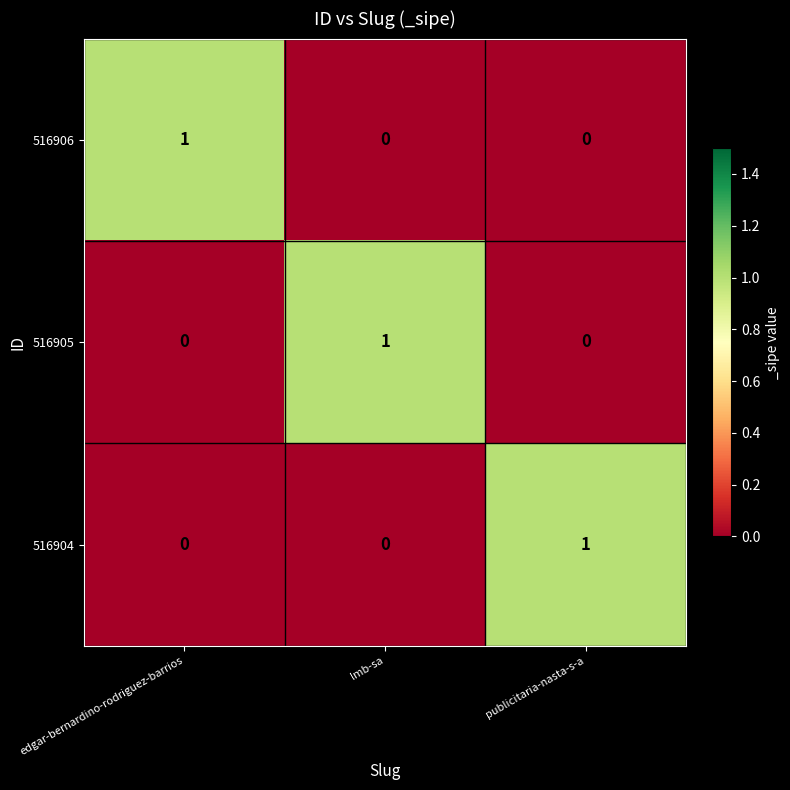

At how many categories does at least one series exceed 0?

3